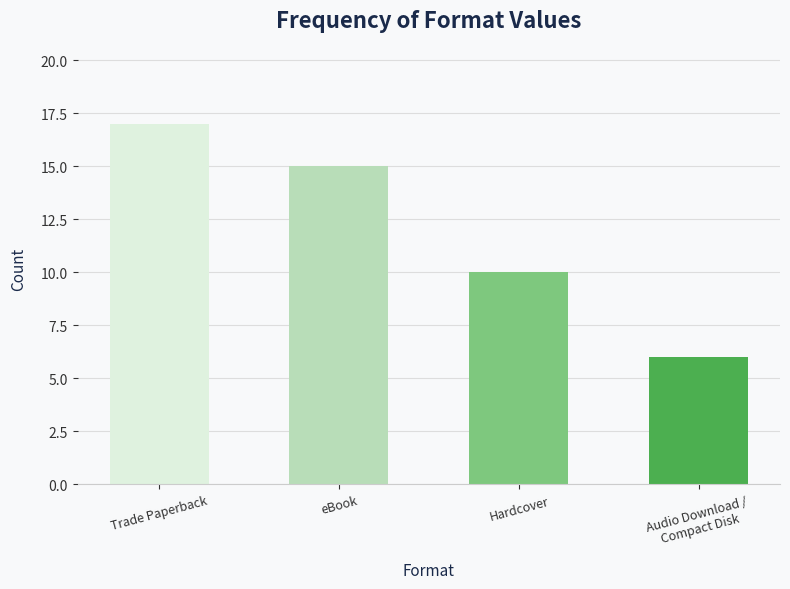

Which has a higher value, Hardcover or eBook?

eBook